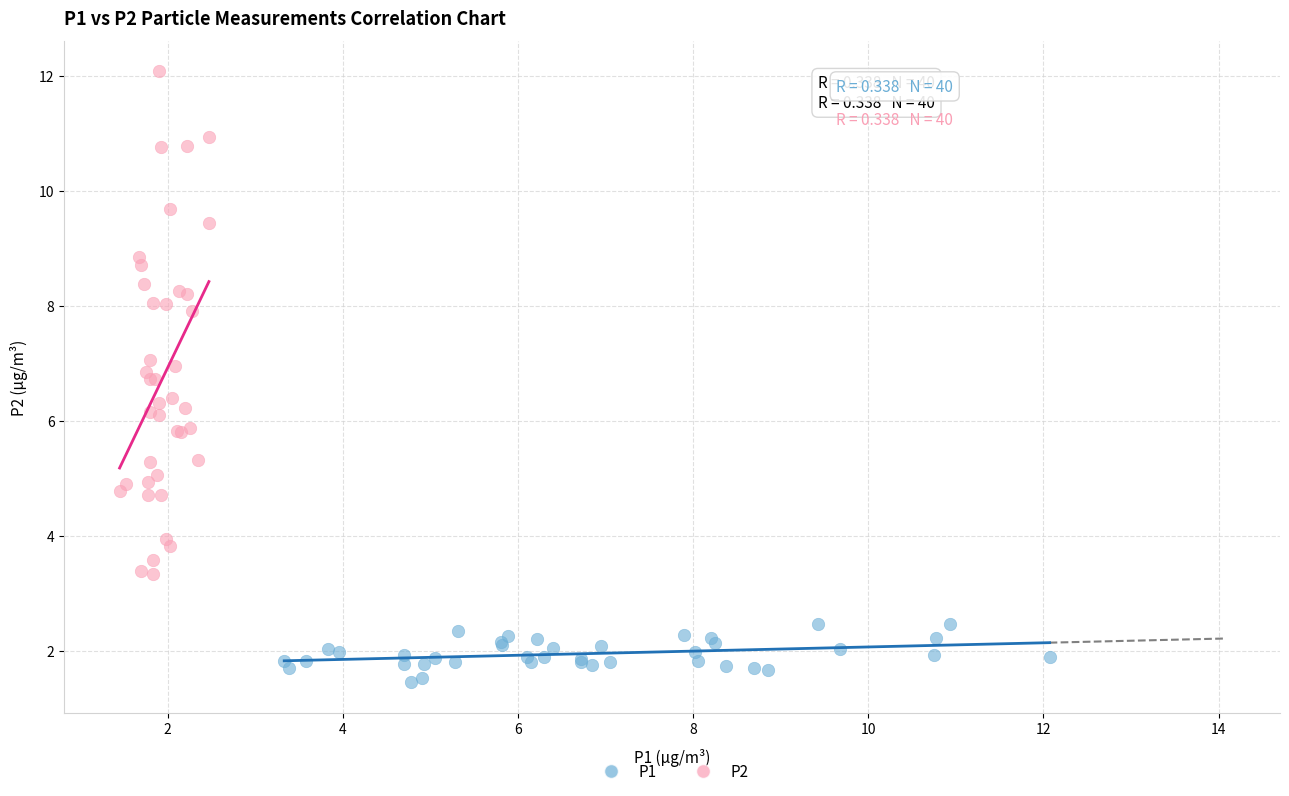

Which series has the widest spread of Y values?

P2